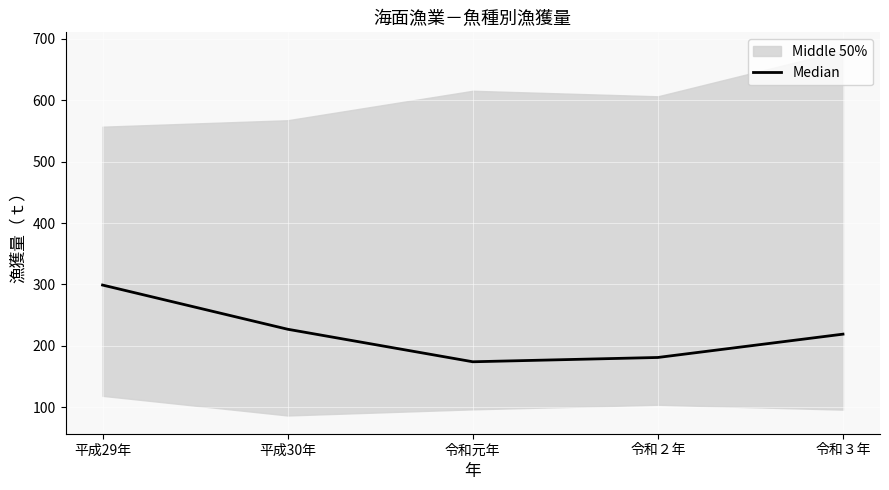

Reading left to right, extract all data points from this chart.

平成29年=299	平成30年=227	令和元年=174	令和２年=181	令和３年=219